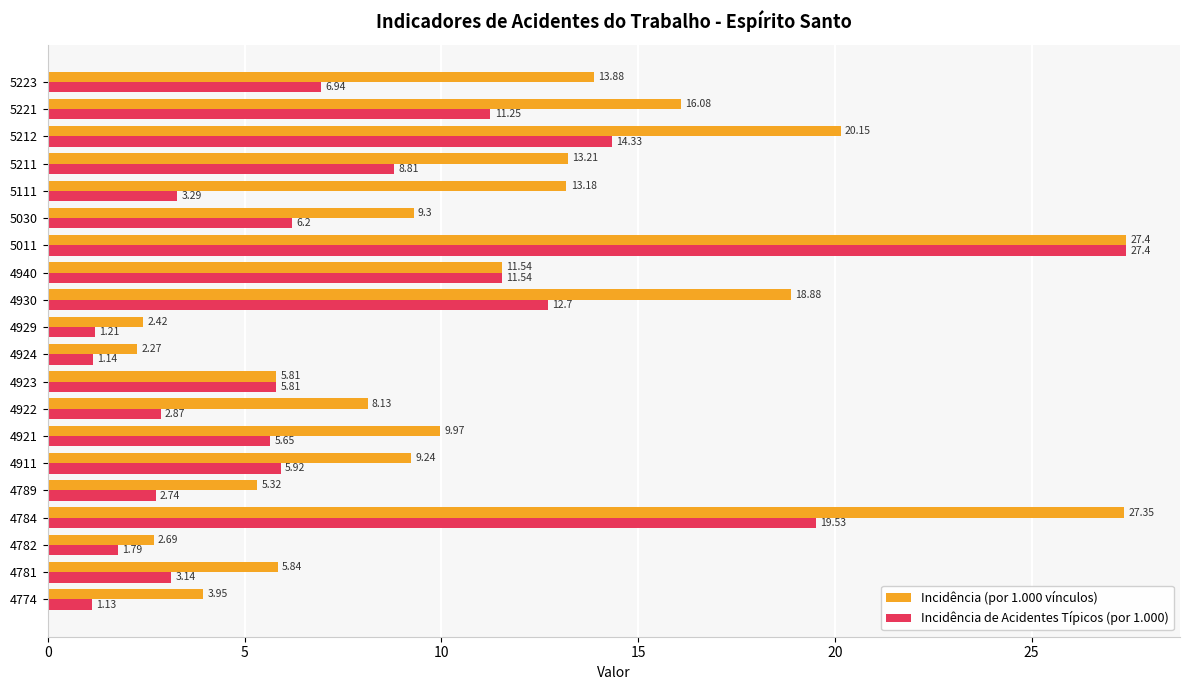

Is the value of Incidência (por 1.000 vínculos) at 4911 greater than the value of Incidência de Acidentes Típicos (por 1.000) at 4922?

Yes